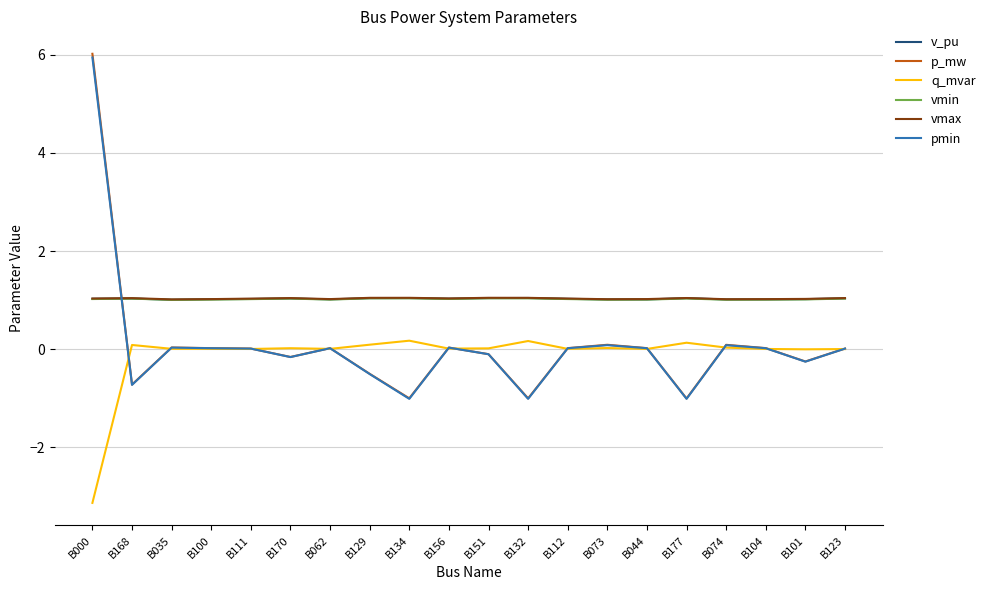

Is it true that vmin equals 1.0 at B123?

True